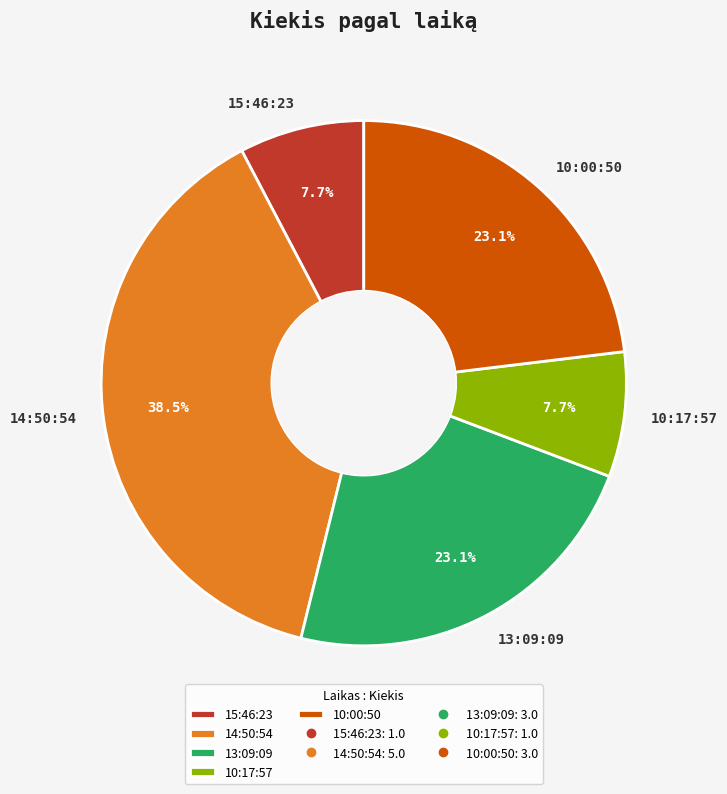

Between 10:00:50 and 10:17:57, which is larger?

10:00:50